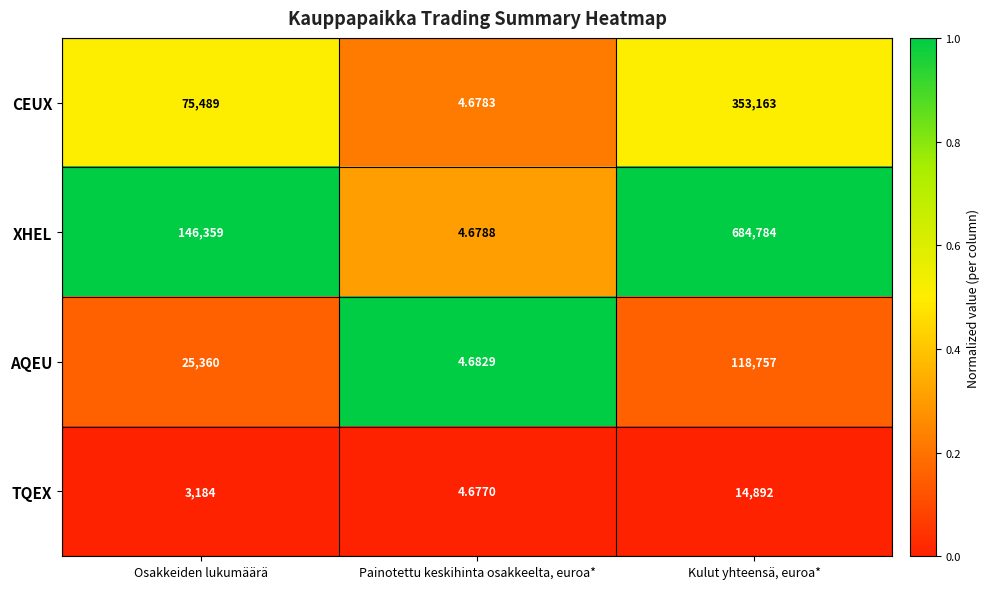

Rank the series by their maximum value, from highest to lowest.

XHEL, CEUX, AQEU, TQEX